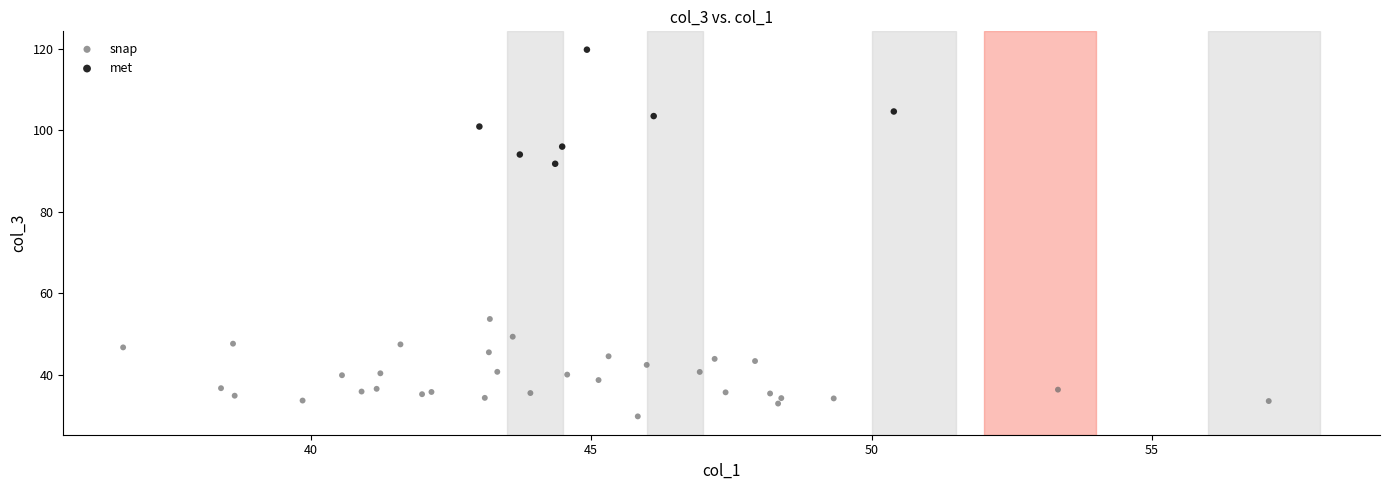

Which series contains the lowest Y value?

snap